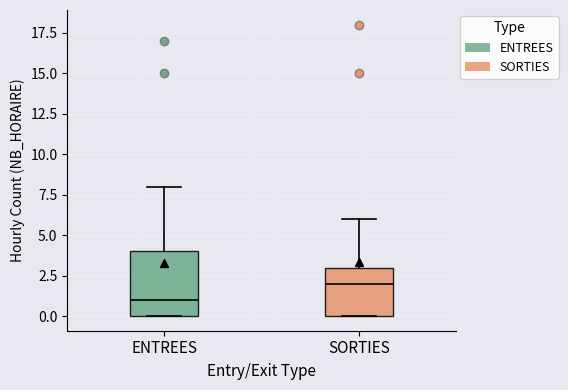

Reading left to right, transcribe this box plot: for each box, give where its median line is, the range the box spans, and where its two whiskers end, as read against the y-axis. The values are not printed on the chart, so give them approximately, as read against the axis.

ENTREES: median 1, box 0 to 4, whiskers 0 to 8
SORTIES: median 2, box 0 to 3, whiskers 0 to 6